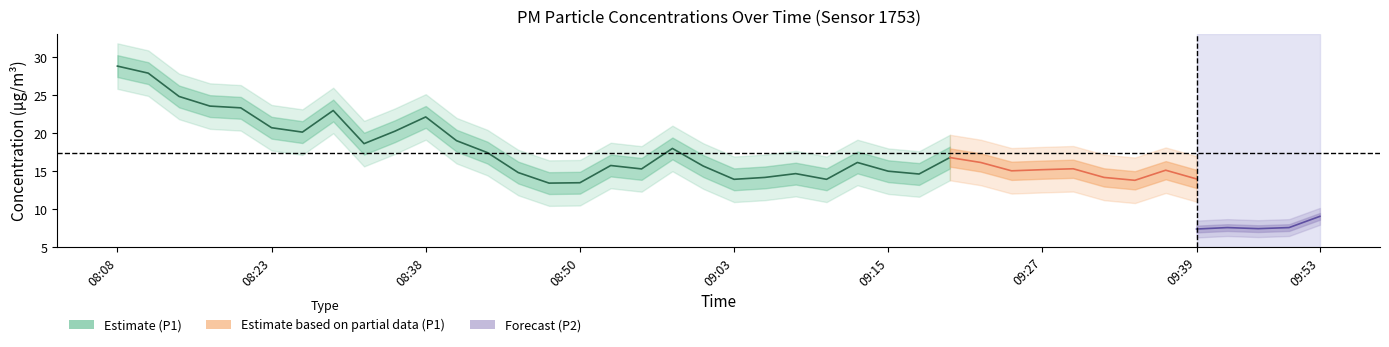

How many values in the P1 series are below 15?

13